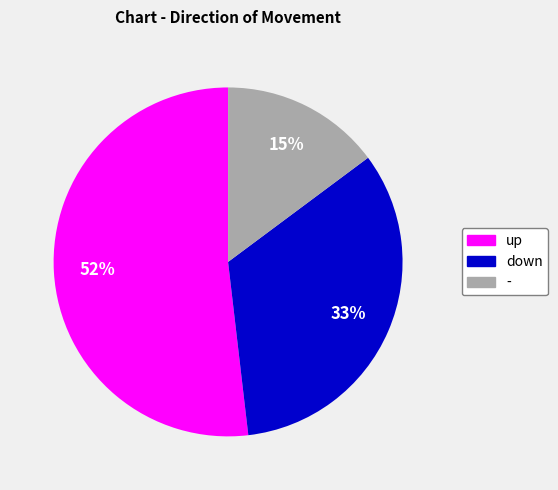

To the nearest percent, what is the difference between the largest and smallest slice percentages?

37%